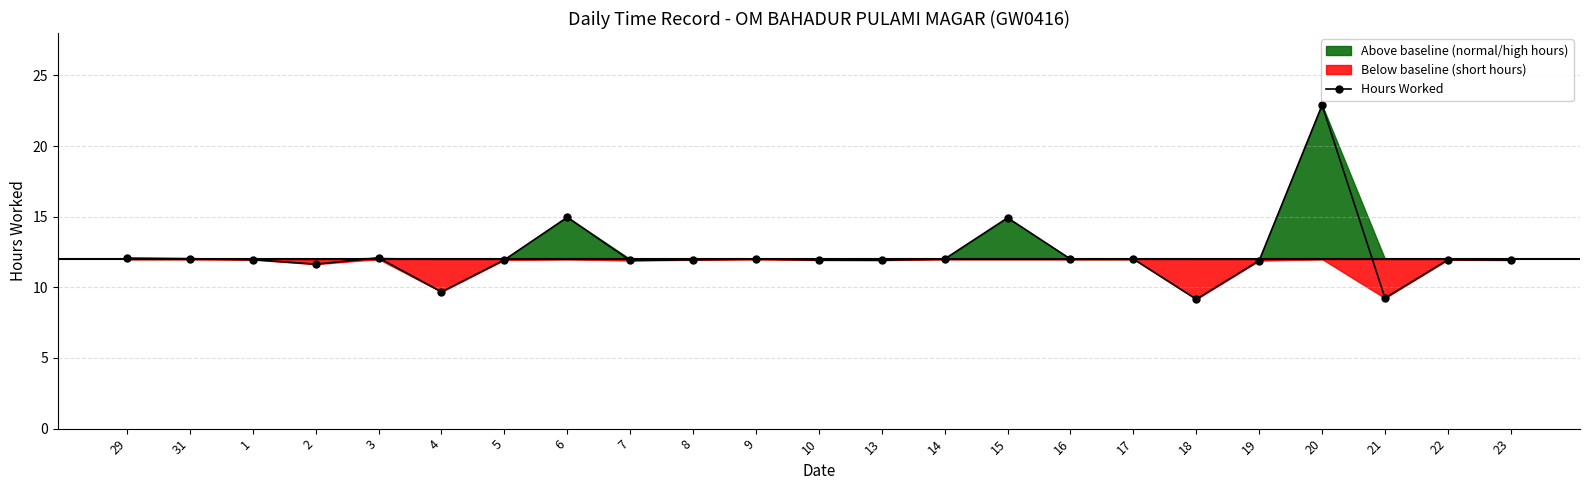

The value at 22 is 20.9. True or false?

False